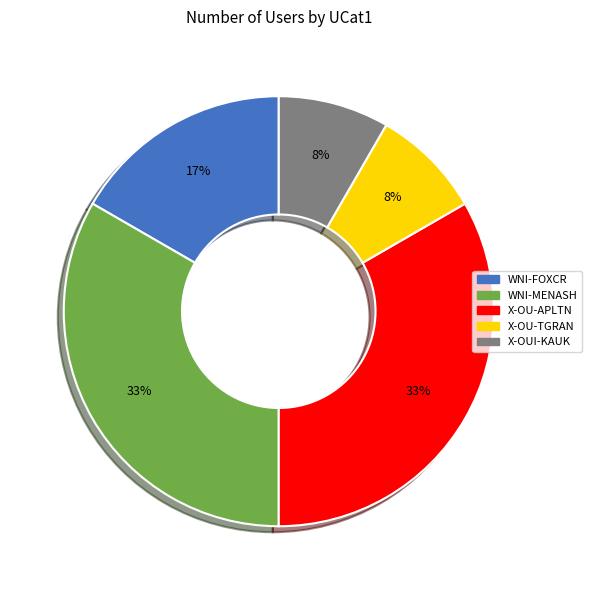

To the nearest percent, what percentage of the pie is WNI-MENASH?

33%